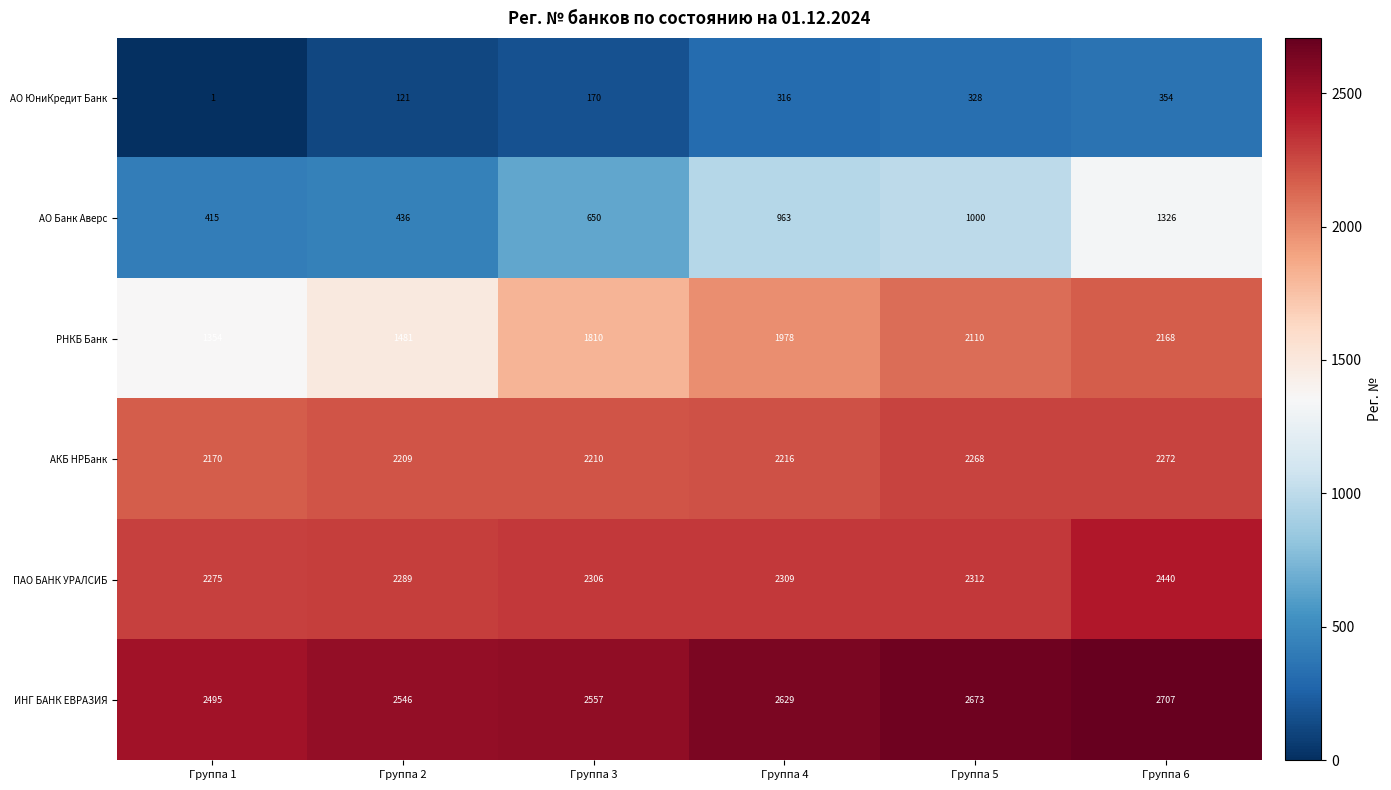

At which category does the chart reach its minimum across all series?

Группа 1